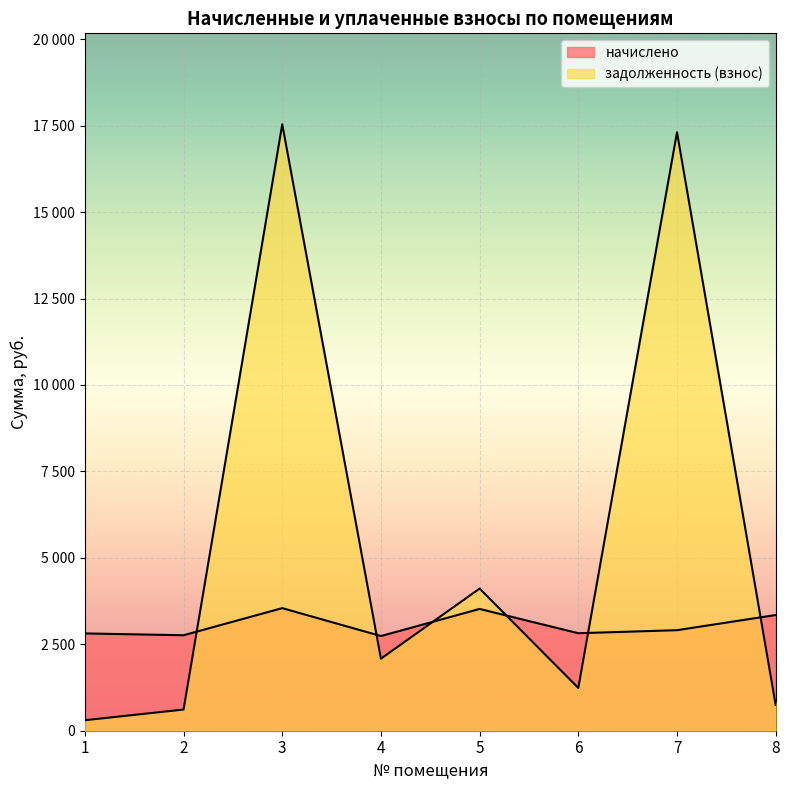

True or false: начислено has more than 2 points higher than both neighbors.

False